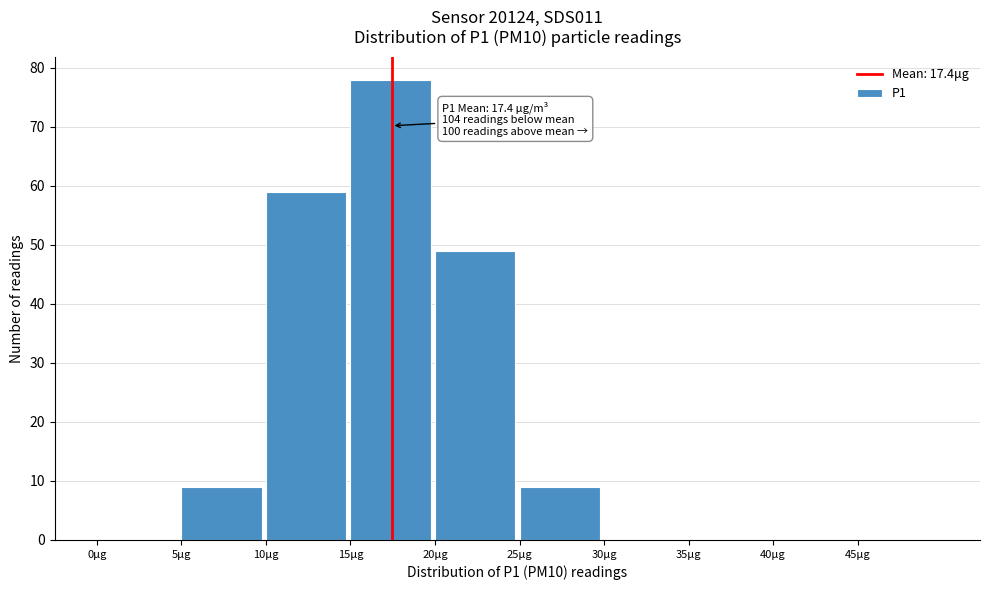

Which range on the x-axis has the tallest bar?

15 to 20